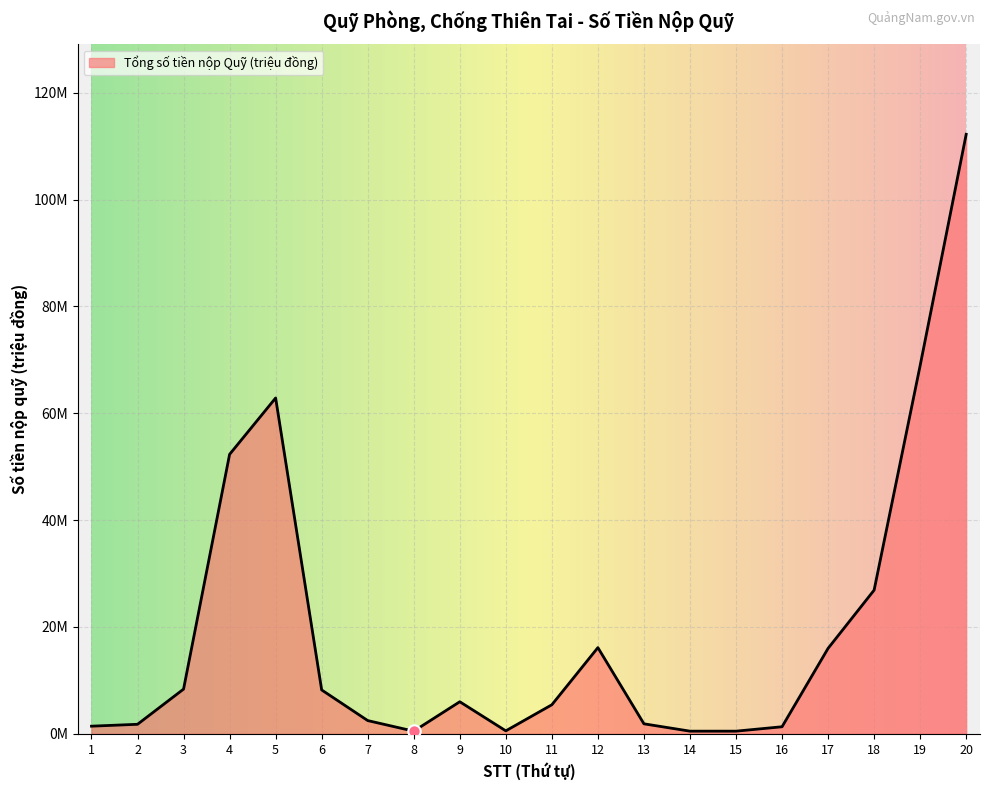

What is the change in value from 12 to 15?

-15.6